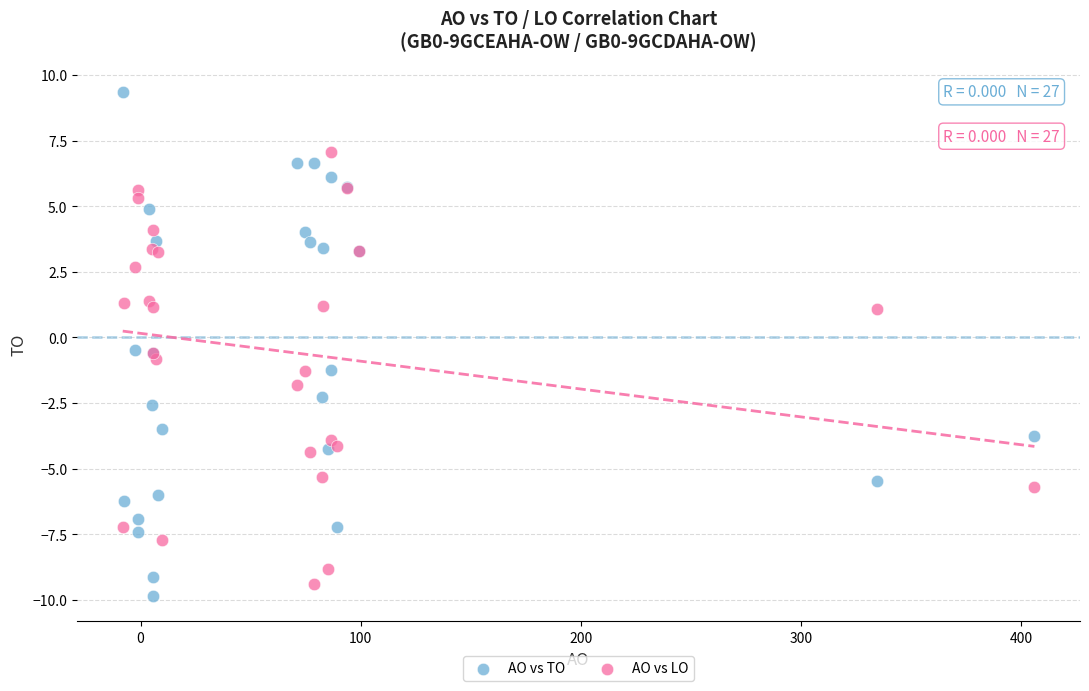

Which series has the largest Y range (max minus min)?

AO vs TO